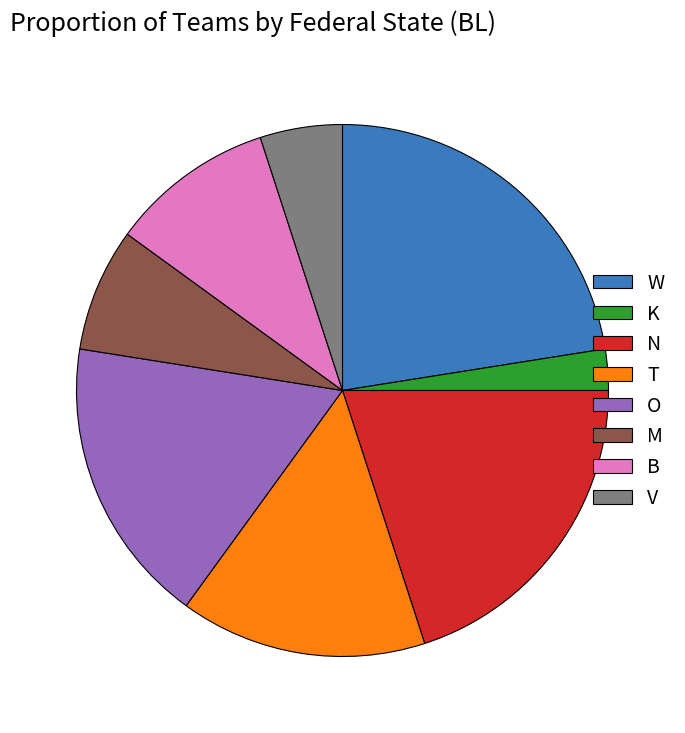

How many segments does this pie chart have?

8